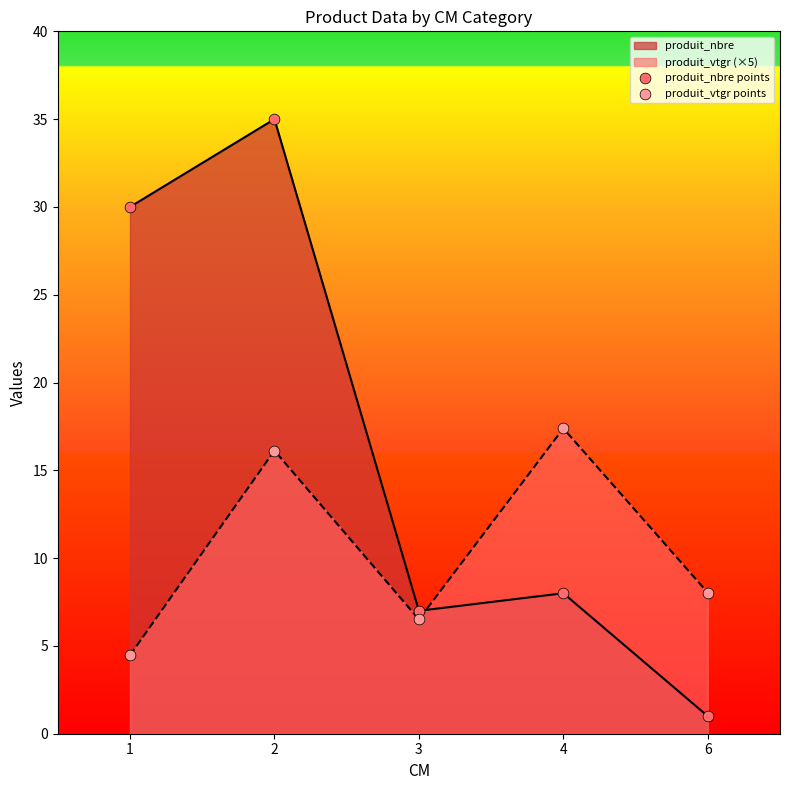

Which series contains the highest Y value?

produit_nbre points